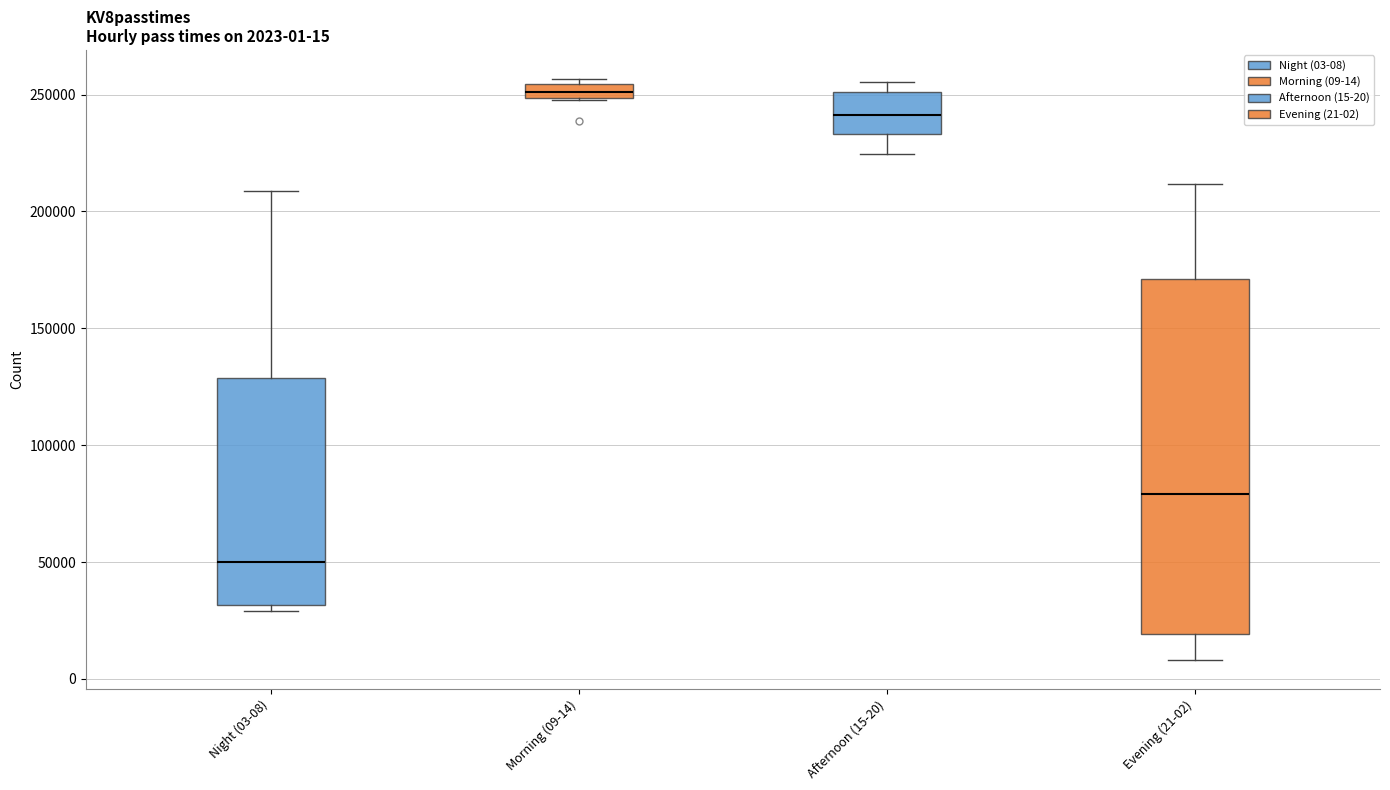

Which box's median line is the lowest?

Night (03-08)